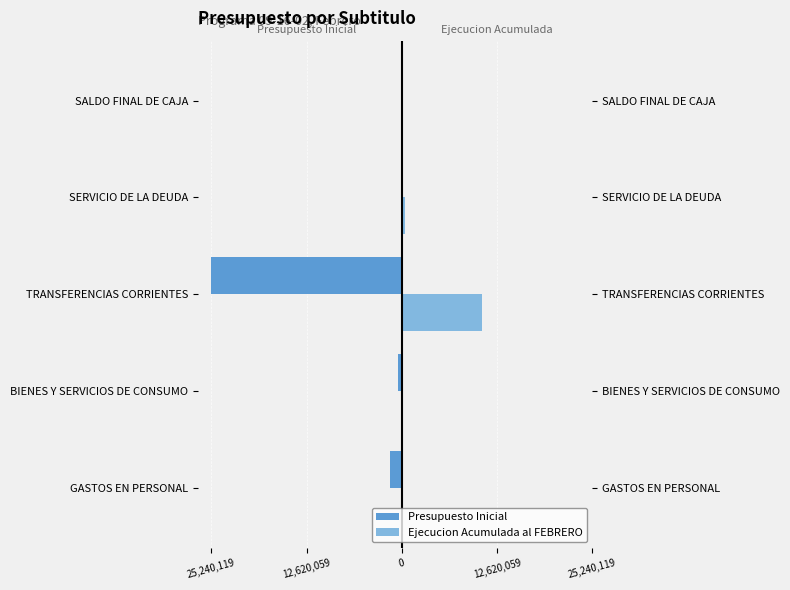

How many distinct data groups are displayed?

2